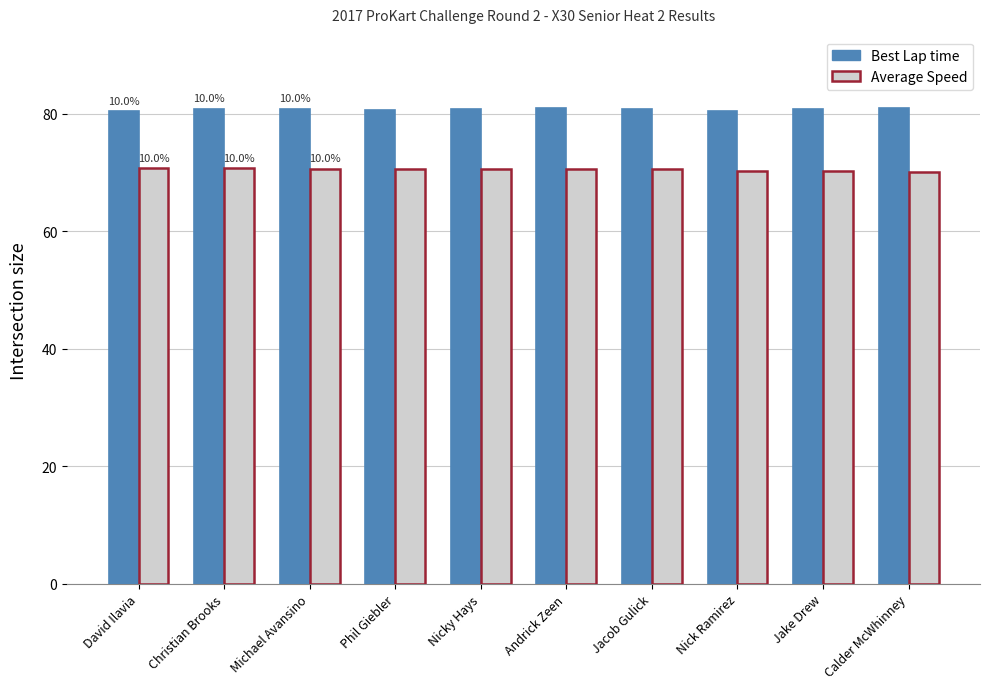

What is the sum of all Best Lap time values?

807.7